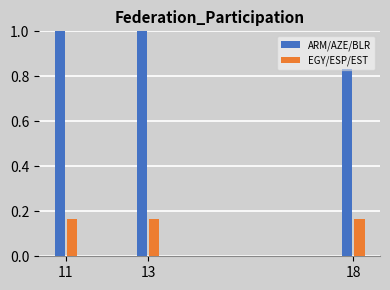

What is the sum of all EGY/ESP/EST values?

0.5